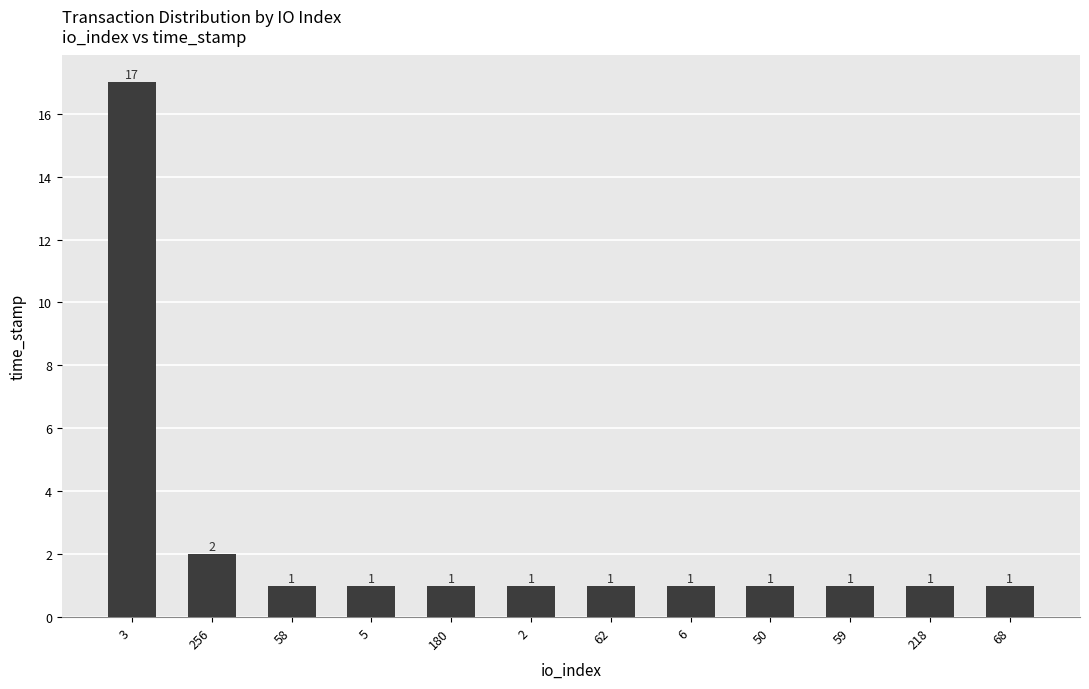

What is the label of the 7th bar from the left?

62